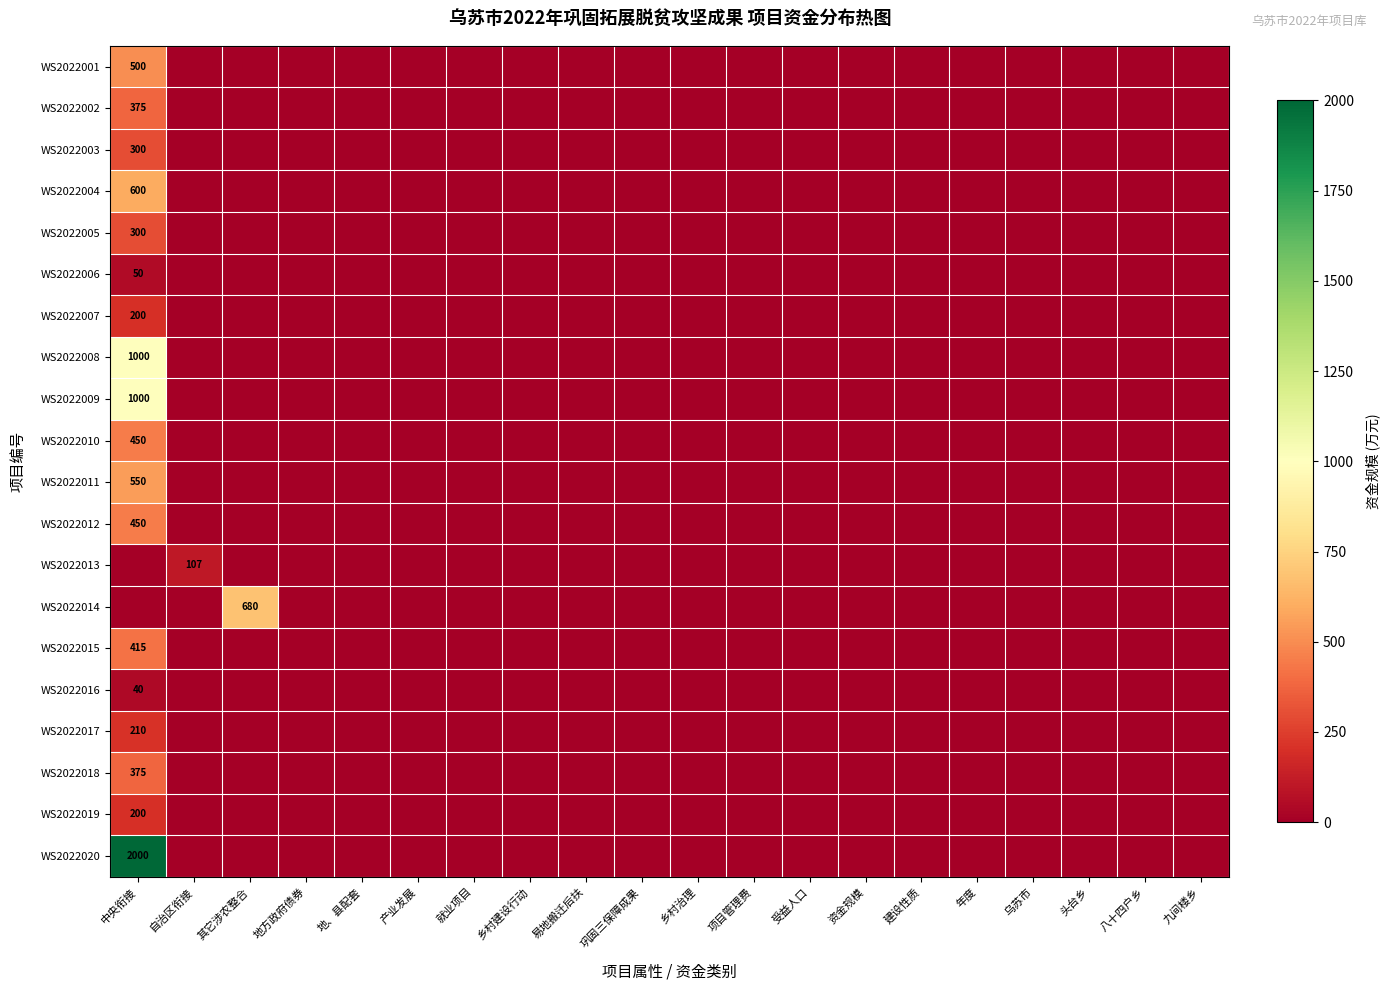

True or false: WS2022003 has a value of 497 at 中央衔接.

False